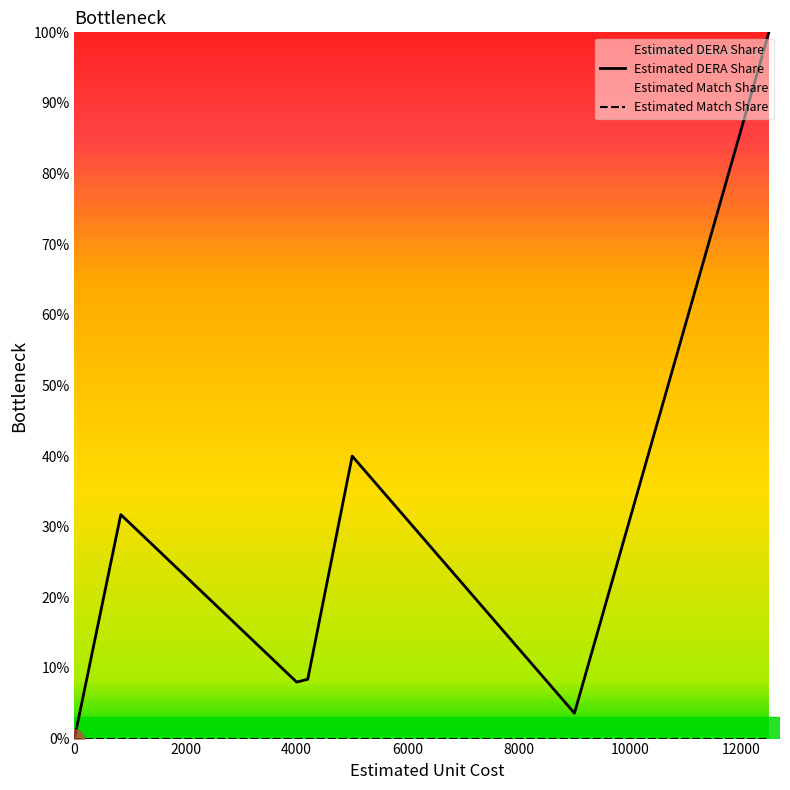

What are all the series names shown in the legend?

Estimated DERA Share, Estimated Match Share